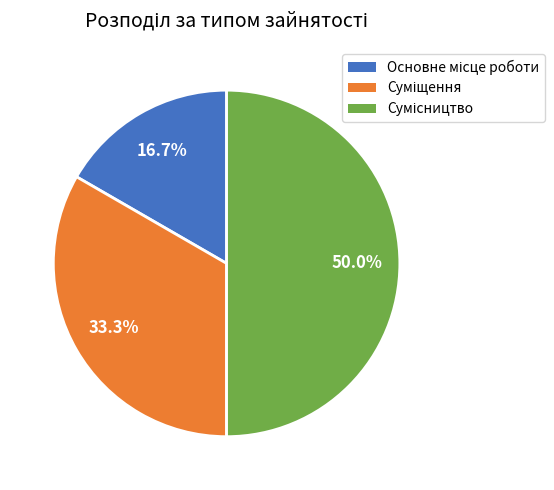

What is the change in value from Основне місце роботи to Суміщення?

+1